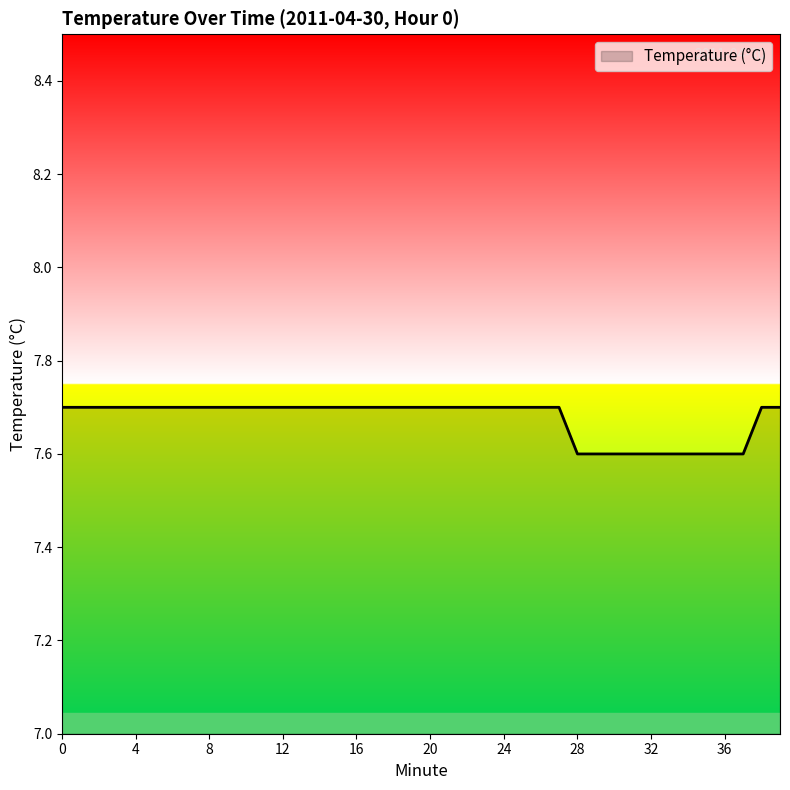

What is the difference between the maximum and minimum values?

0.1